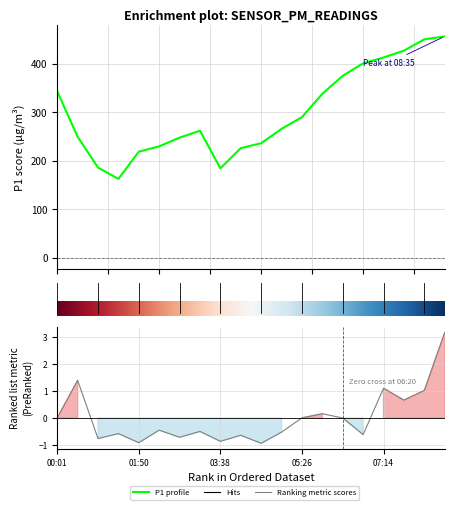

The P1 series shows 62.1 at 00:28. True or false?

False